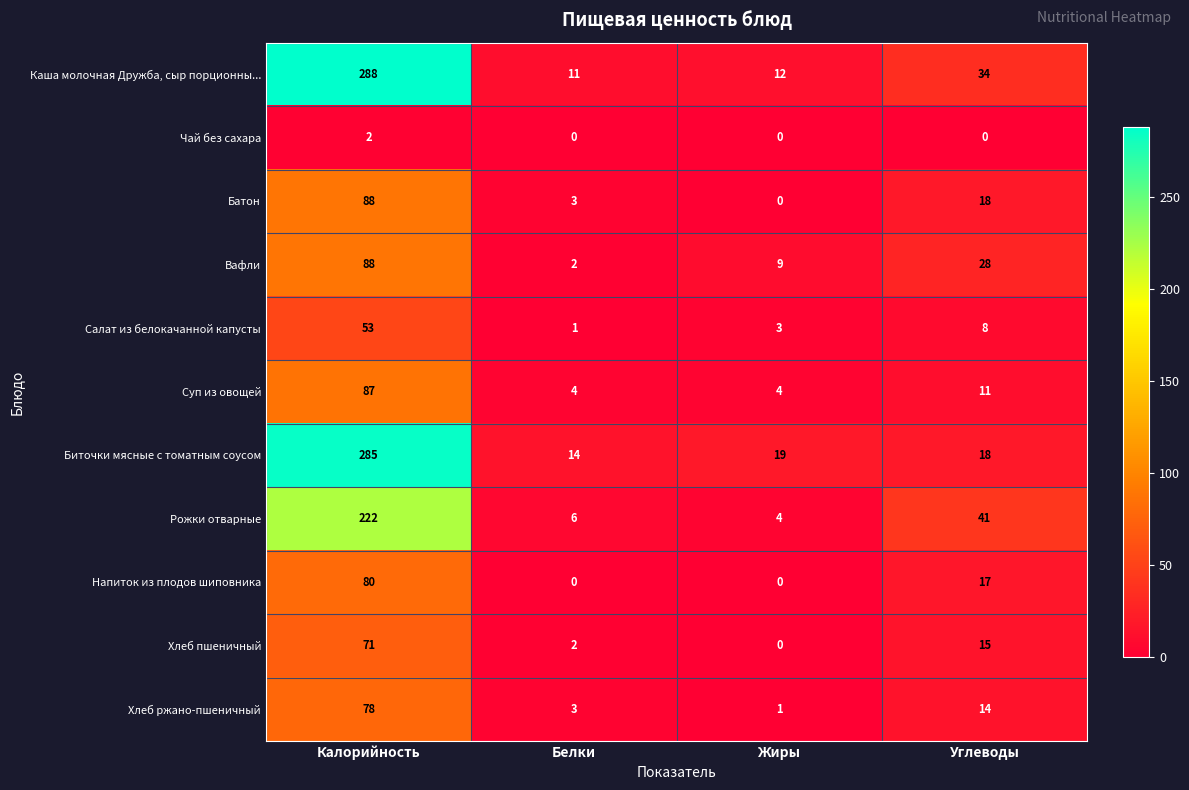

What is the sum of all Батон values?

109